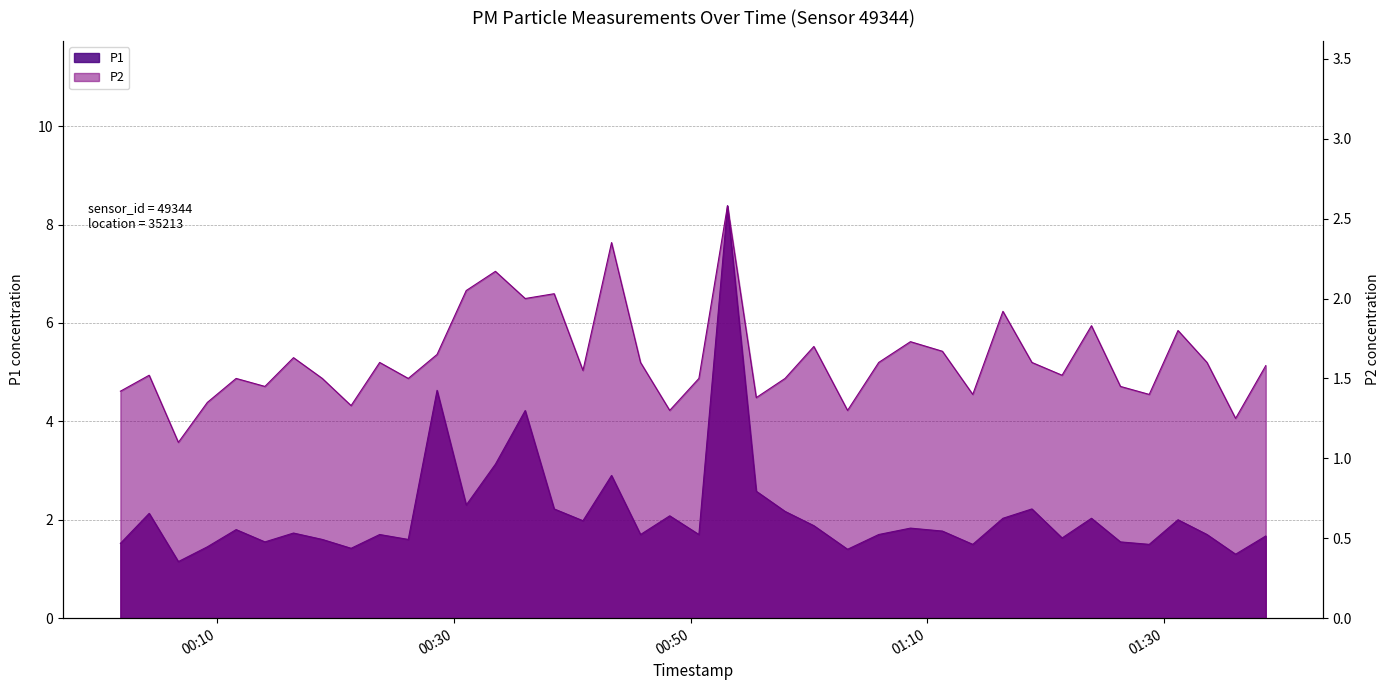

True or false: P2 and P1 intersect in this chart.

False